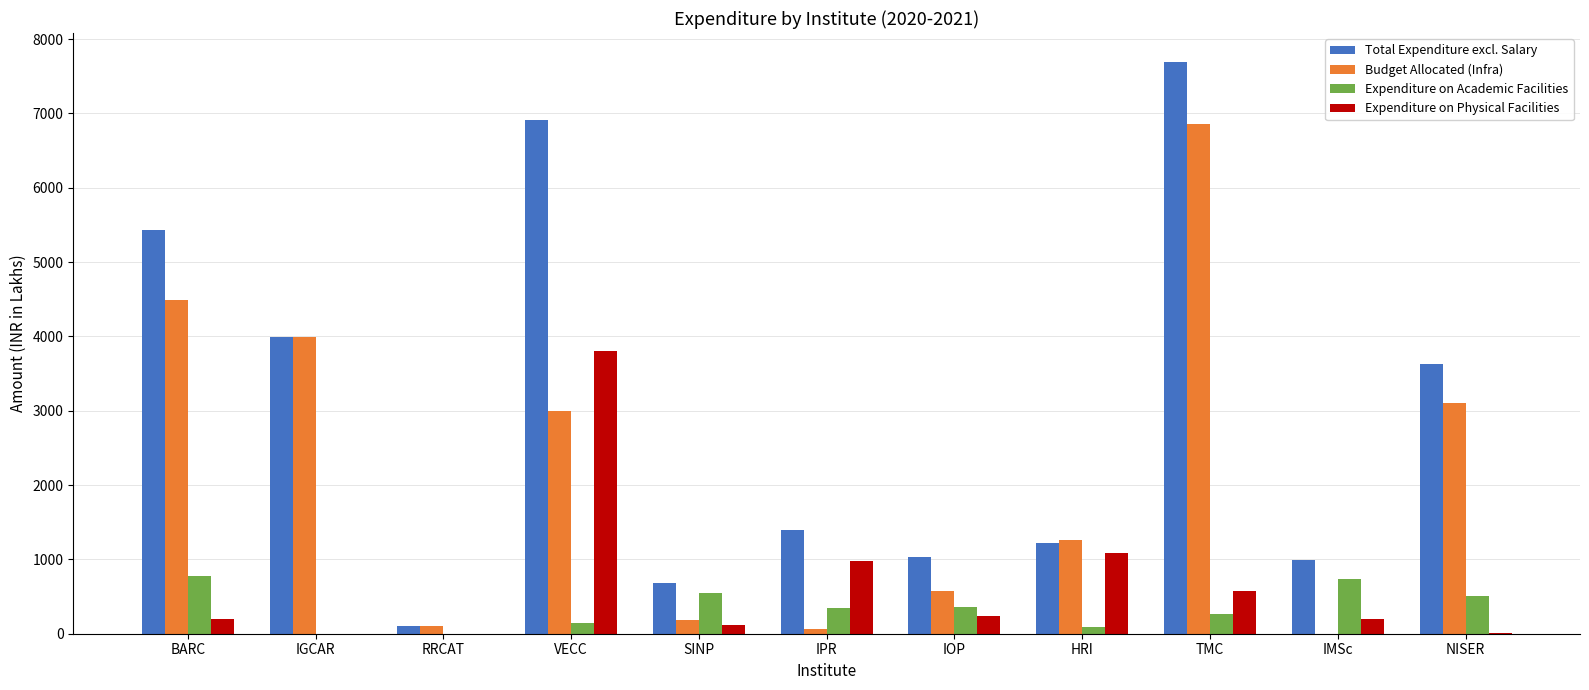

True or false: Budget Allocated (Infra) has a value of 4485.9 at BARC.

True